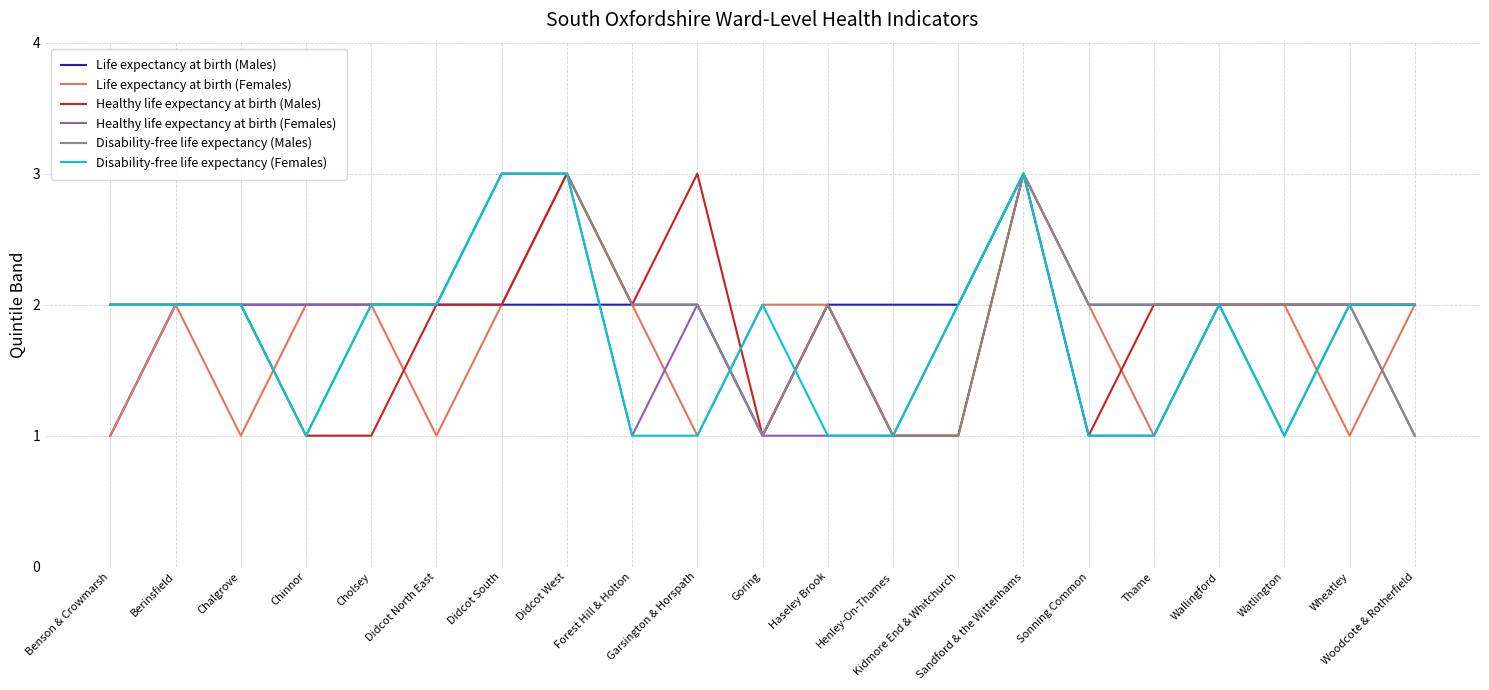

Which has a higher value, Goring or Didcot West?

Didcot West